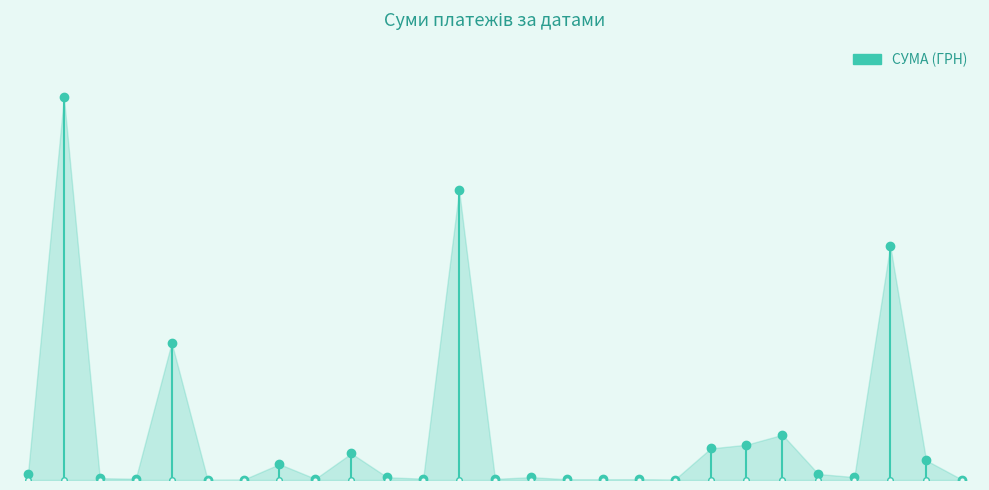

What is the difference between the maximum and minimum values?

208868.8